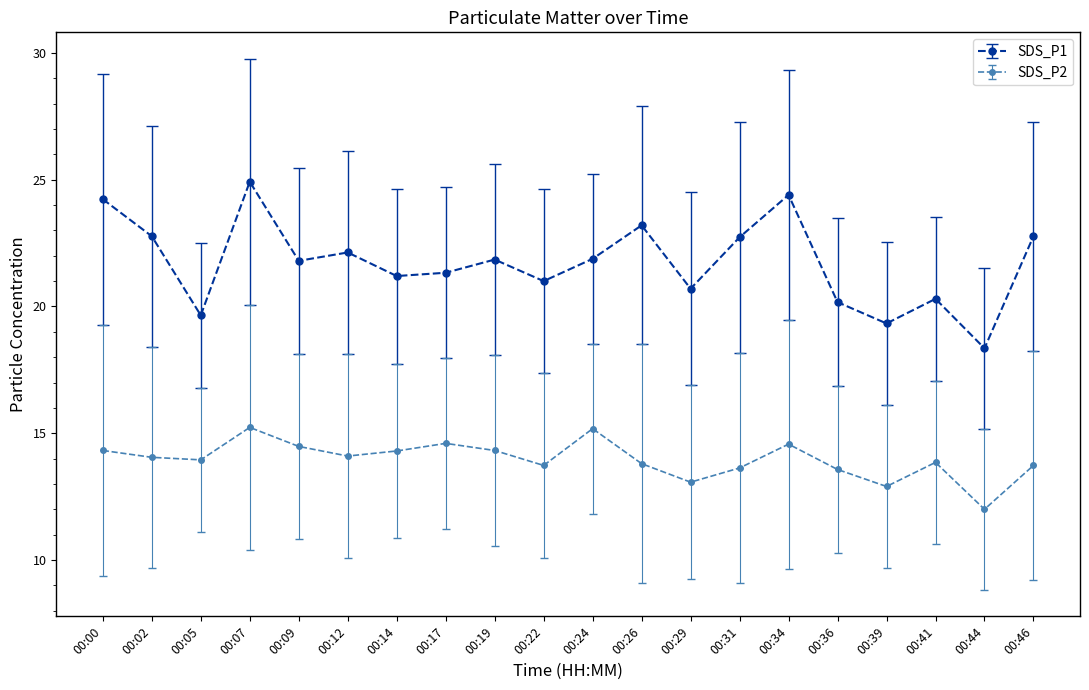

What is the minimum value for SDS_P2?

12.0